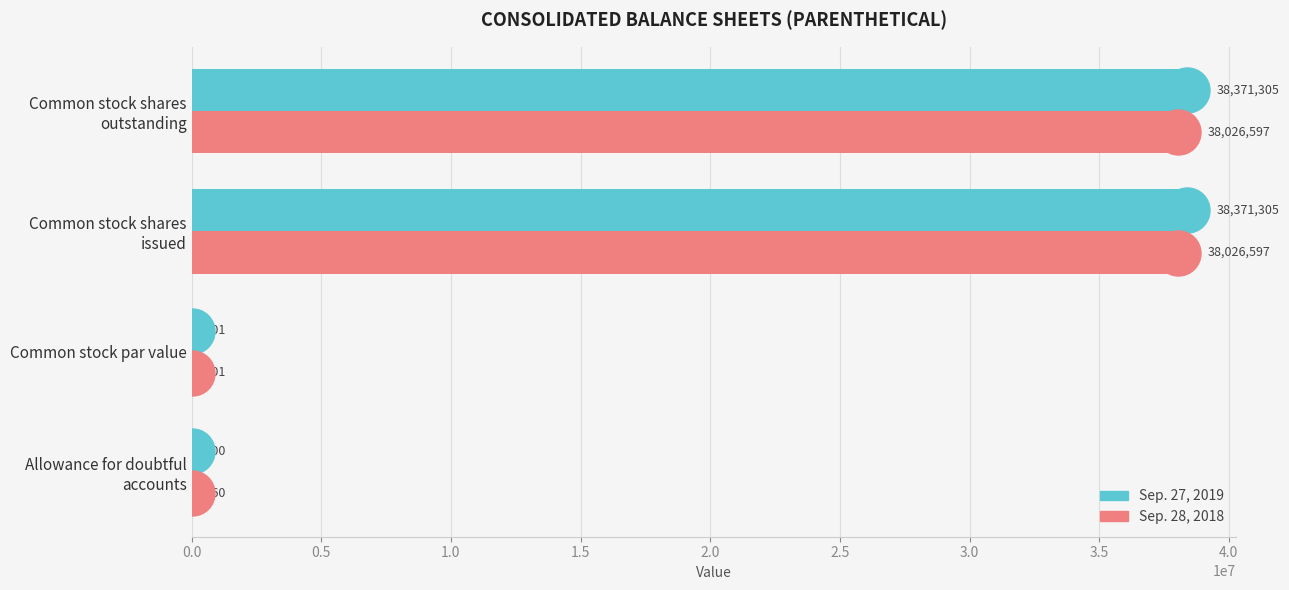

What are all the series names shown in the legend?

Sep. 27, 2019, Sep. 28, 2018